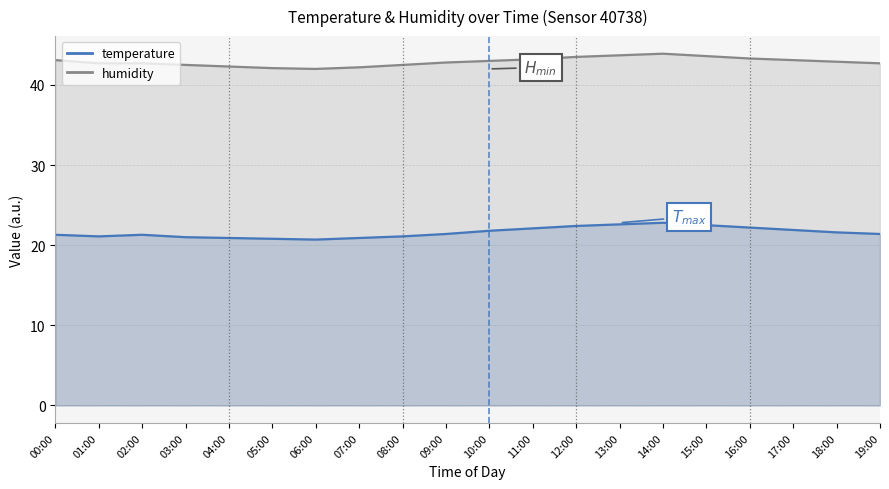

Is it true that temperature equals 21.3 at 02:00?

True